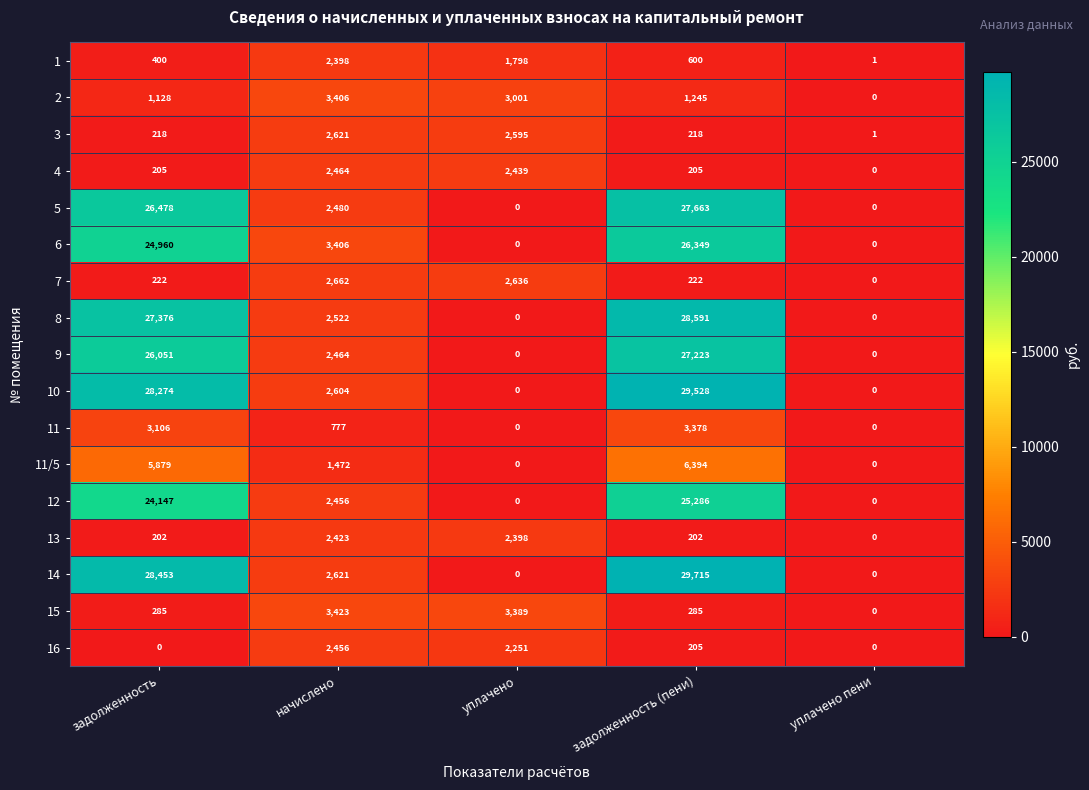

True or false: 3 has a value of 2595 at уплачено.

True